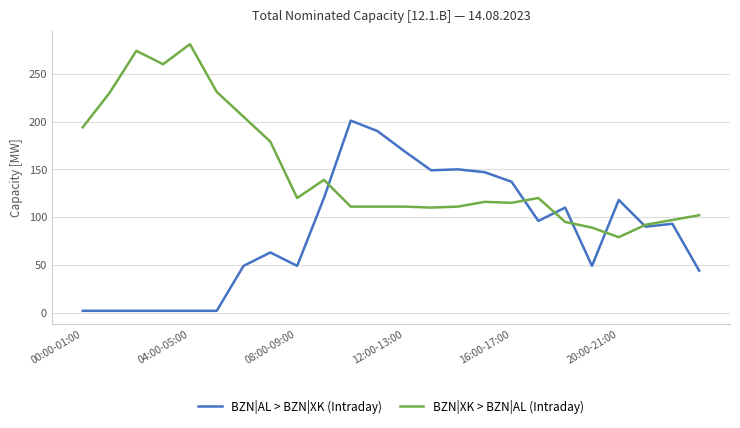

What is the maximum value for BZN|AL > BZN|XK (Intraday)?

201